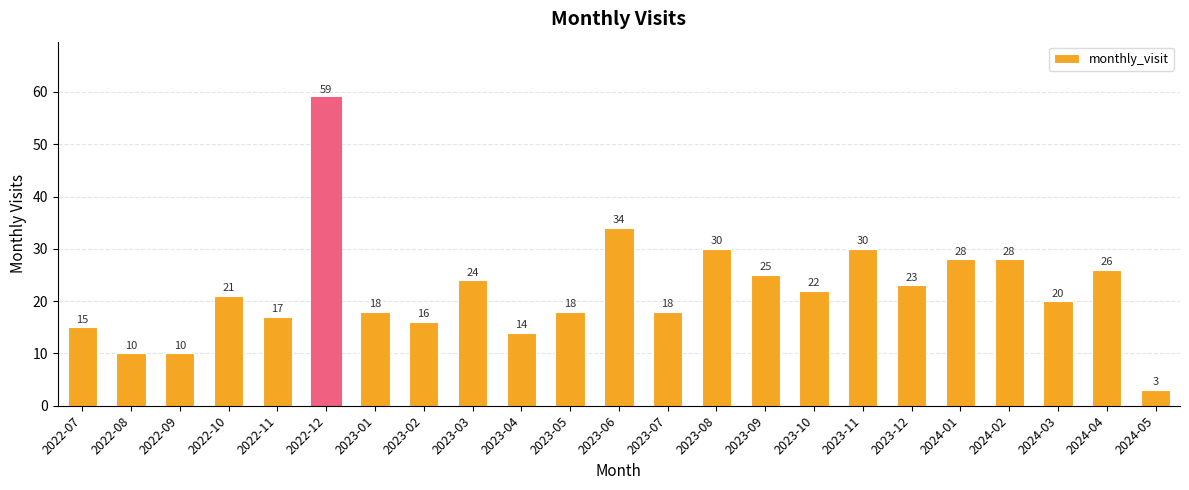

Which label corresponds to the largest value in the chart?

2022-12